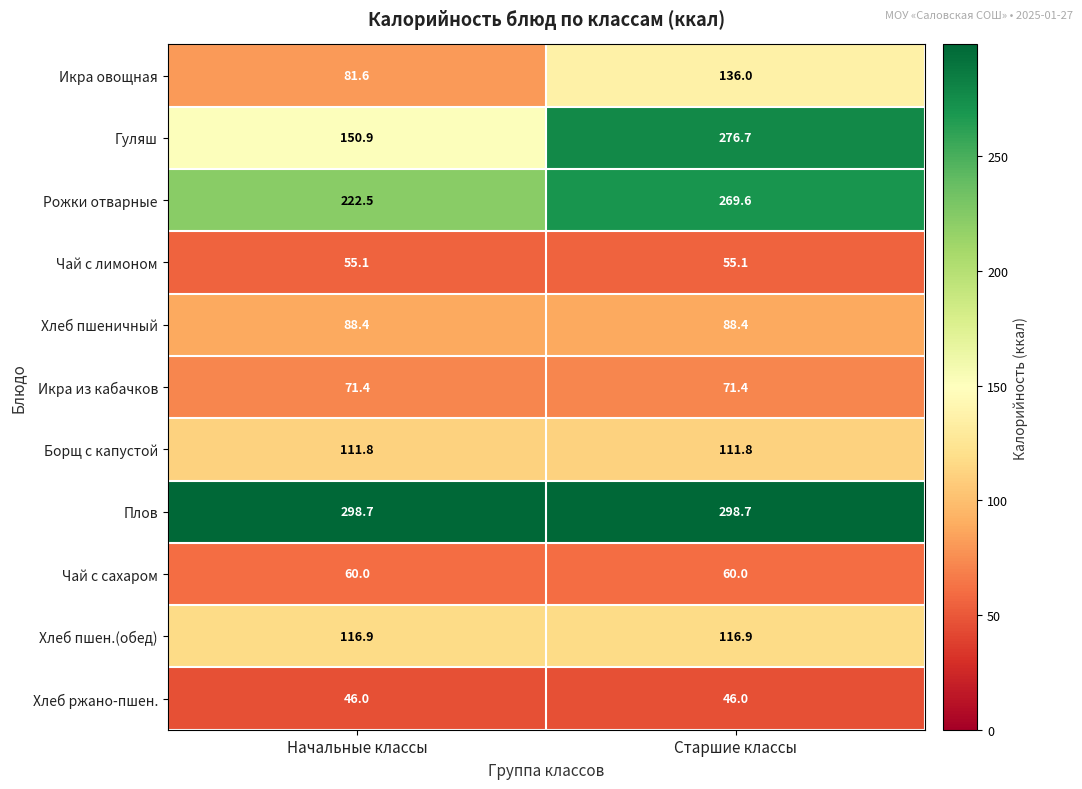

Read the Гуляш value at Старшие классы.

276.7